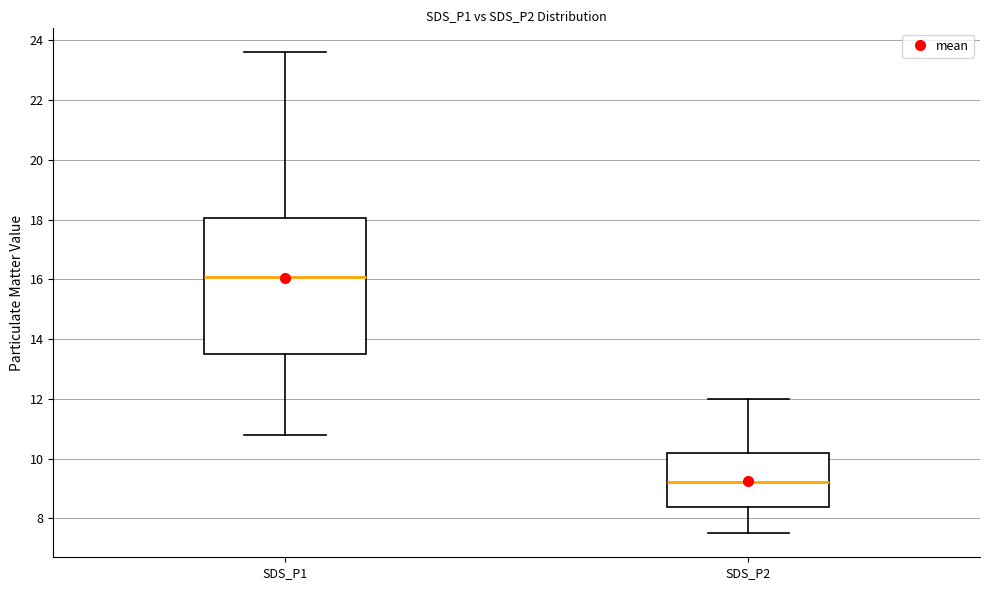

Reading left to right, transcribe this box plot: for each box, give where its median line is, the range the box spans, and where its two whiskers end, as read against the y-axis. The values are not printed on the chart, so give them approximately, as read against the axis.

SDS_P1: median 16.0, box 13.6 to 18.0, whiskers 10.8 to 23.6
SDS_P2: median 9.2, box 8.4 to 10.2, whiskers 7.6 to 12.0